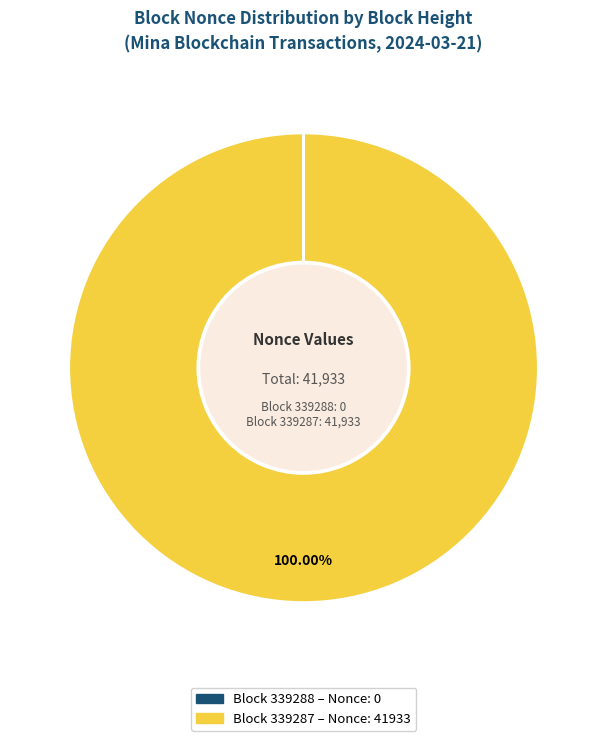

Count the number of slices in the pie.

2